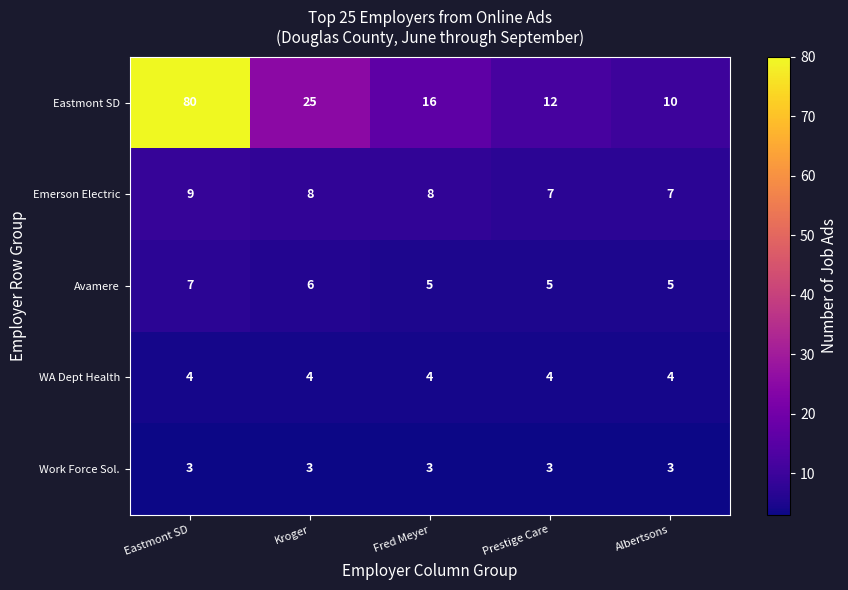

Which series has the largest total across all categories?

Eastmont SD